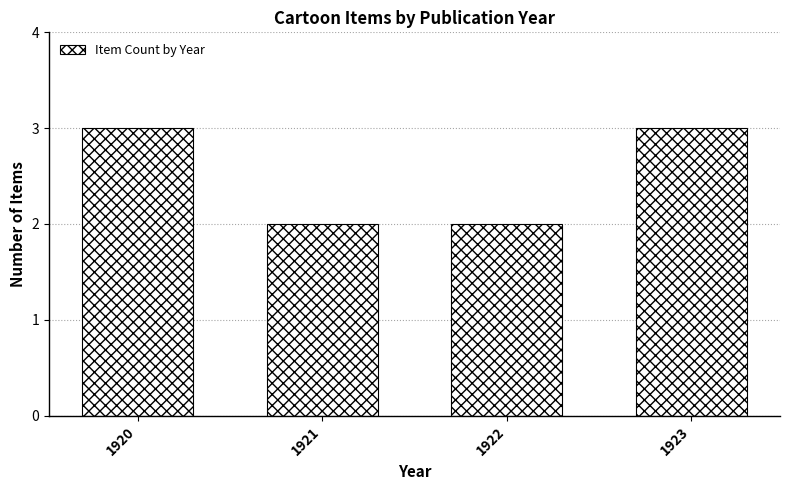

What is the change in value from 1922 to 1923?

+1